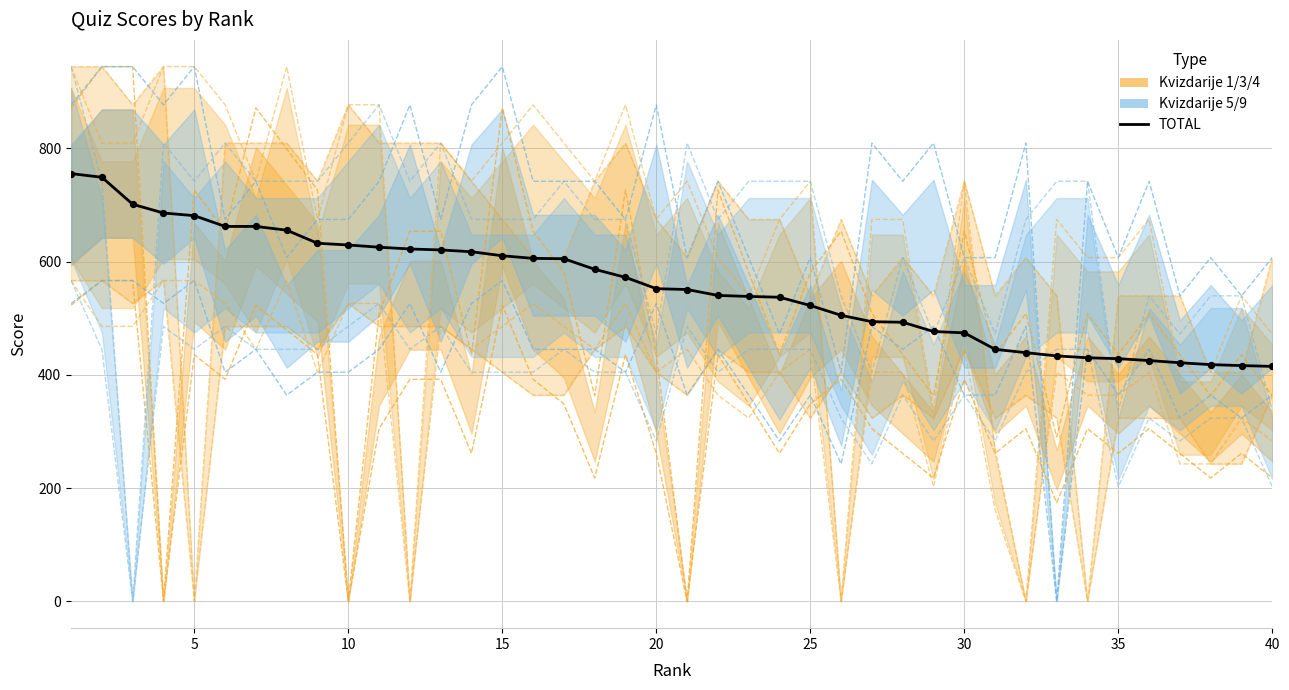

Approximately how many times larger is the value at 34 compared to 0?

0.6